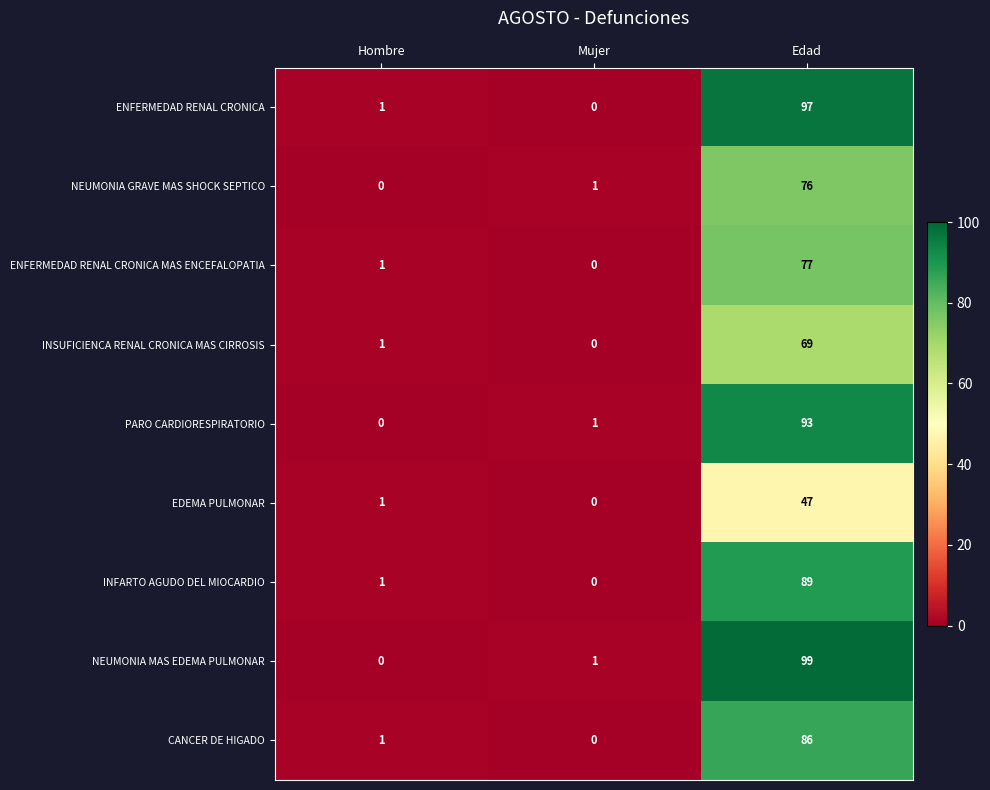

Between Mujer and Edad, which series saw the biggest shift?

NEUMONIA MAS EDEMA PULMONAR